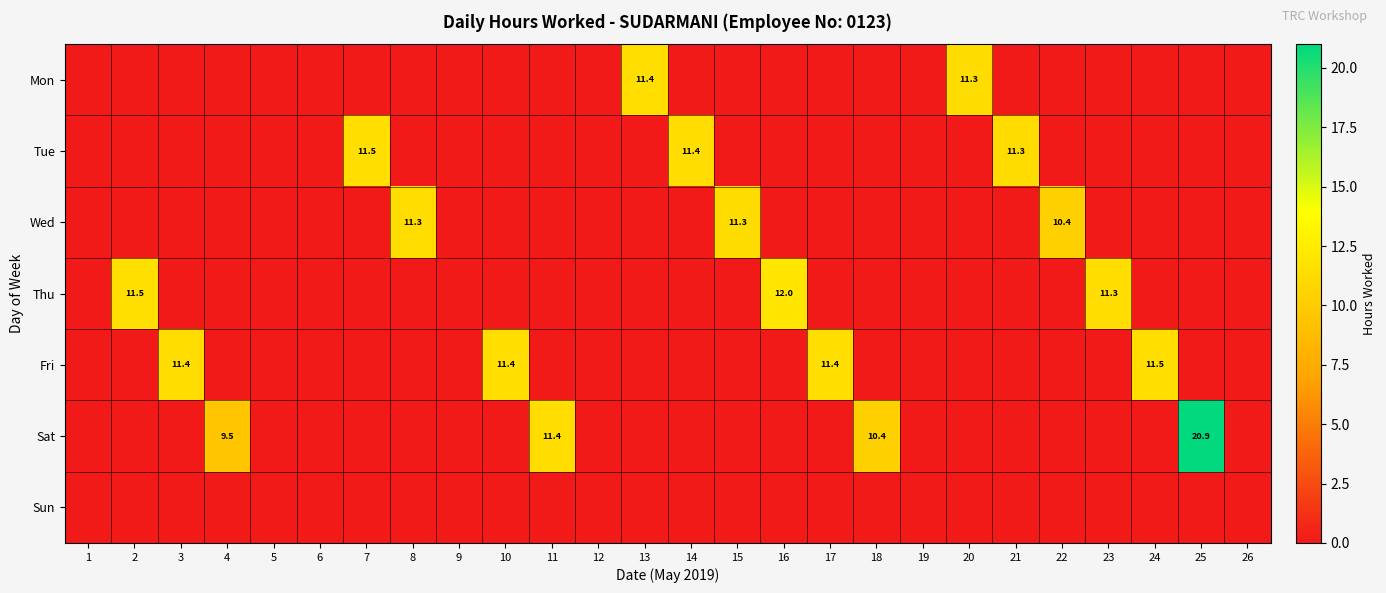

Is it true that Thu equals -6.5 at 3?

False